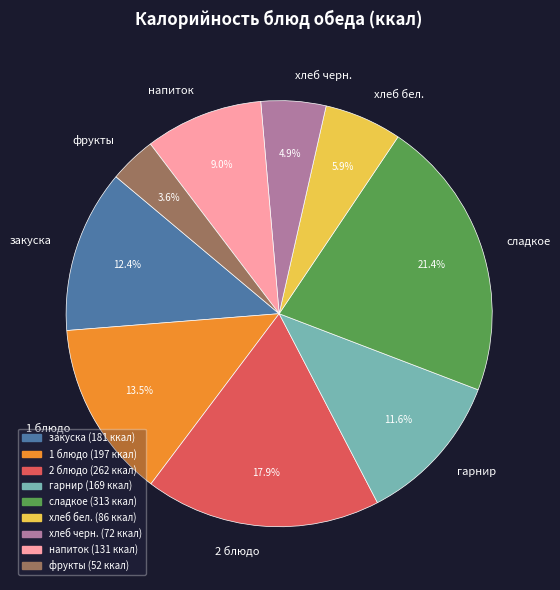

What percentage is the фрукты slice, to the nearest percent?

4%